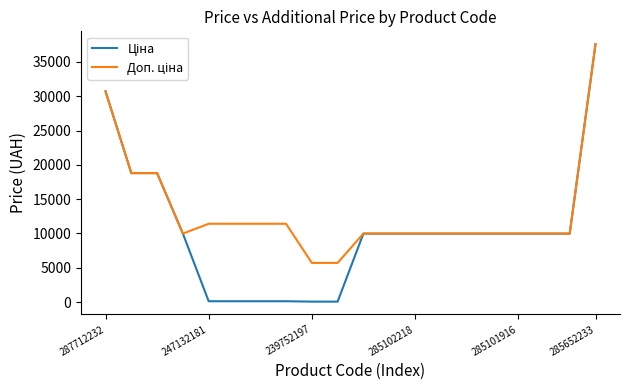

Is this an area chart (filled region under the line)?

No